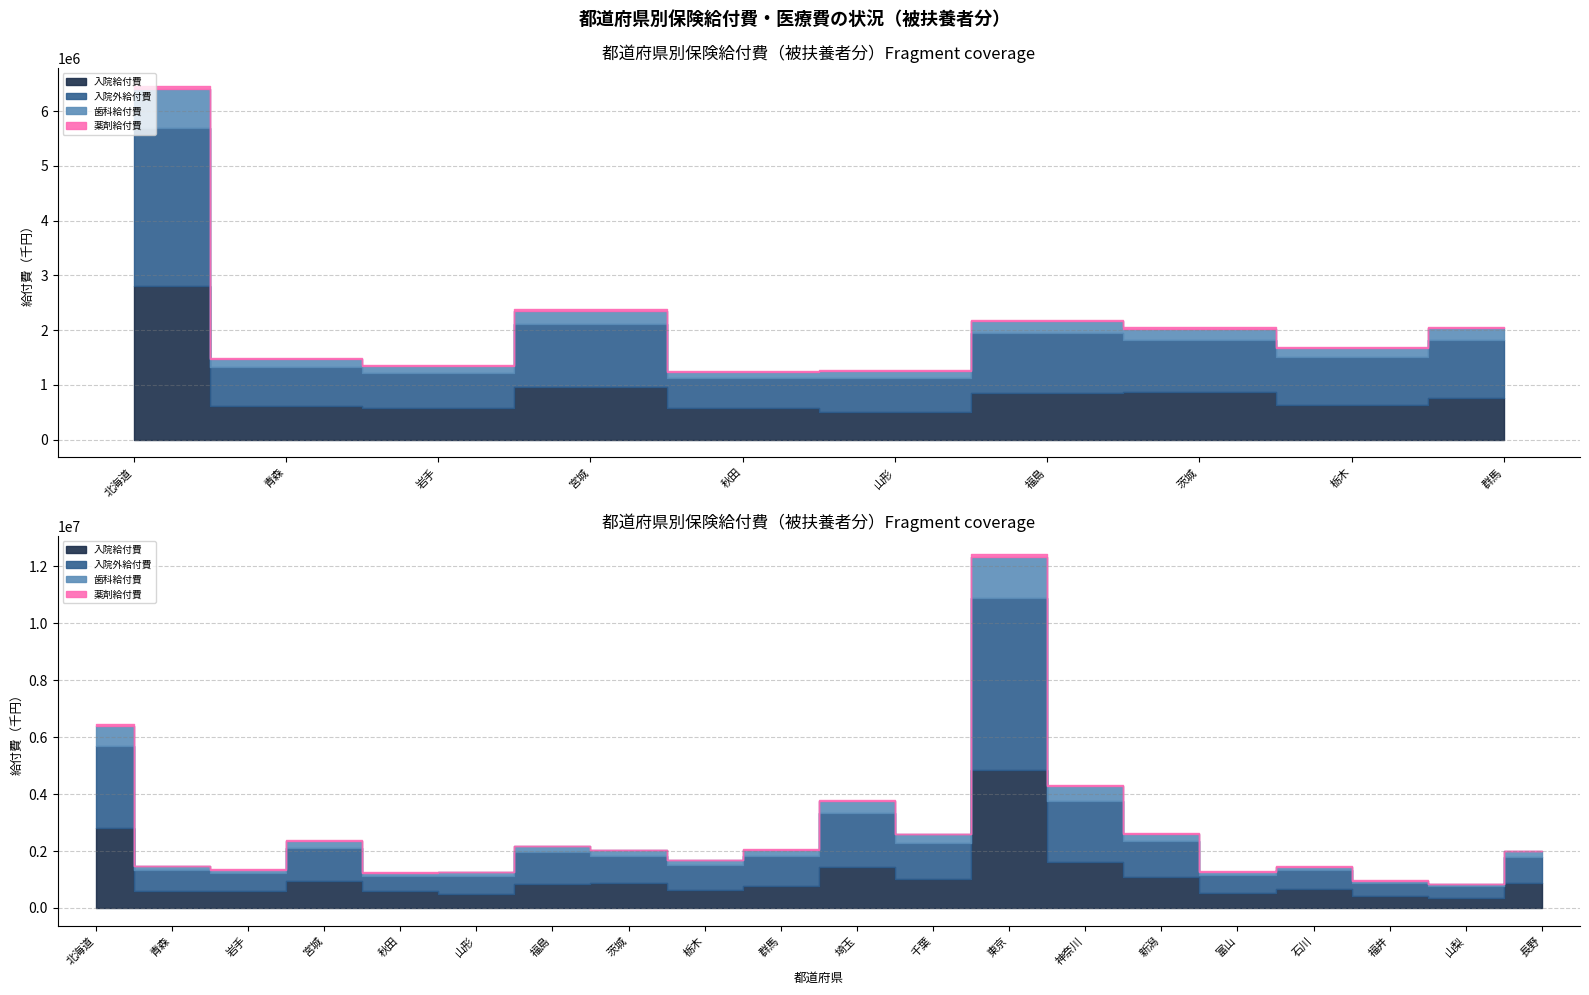

Reading left to right, extract all data points from this chart.

入院給付費: 北海道=2811374.3	青森=610402.0	岩手=588037.5	宮城=956294.0	秋田=583944.2	山形=507861.0	福島=854301.8	茨城=872817.3	栃木=630354.6	群馬=768955.2	埼玉=1453704.1	千葉=1013275.3	東京=4846868.3	神奈川=1613551.2	新潟=1096874.9	富山=534052.9	石川=663789.5	福井=430087.1	山梨=366304.3	長野=887577.6
入院外給付費: 北海道=2889270.3	青森=722193.3	岩手=624071.8	宮城=1162050.8	秋田=543828.2	山形=616885.7	福島=1096170.2	茨城=942648.9	栃木=879435.1	群馬=1054441.8	埼玉=1871073.3	千葉=1284557.8	東京=6054890.3	神奈川=2145933.5	新潟=1264882.3	富山=629090.8	石川=662112.6	福井=449351.6	山梨=394141.6	長野=918754.5
歯科給付費: 北海道=696703.4	青森=139220.9	岩手=130297.6	宮城=239543.6	秋田=112608.3	山形=126241.0	福島=220792.6	茨城=213385.4	栃木=164090.9	群馬=209686.7	埼玉=432434.2	千葉=292234.8	東京=1438599.0	神奈川=515378.7	新潟=255473.5	富山=117604.4	石川=125572.9	福井=81992.9	山梨=81152.9	長野=184173.8
薬剤給付費: 北海道=69837.5	青森=16595.3	岩手=19170.4	宮城=24520.1	秋田=17184.0	山形=16219.1	福島=23282.7	茨城=20890.0	栃木=16531.3	群馬=22716.3	埼玉=34825.8	千葉=25152.4	東京=107209.0	神奈川=38738.7	新潟=30425.5	富山=14800.3	石川=18622.3	福井=12208.8	山梨=10585.2	長野=23614.7